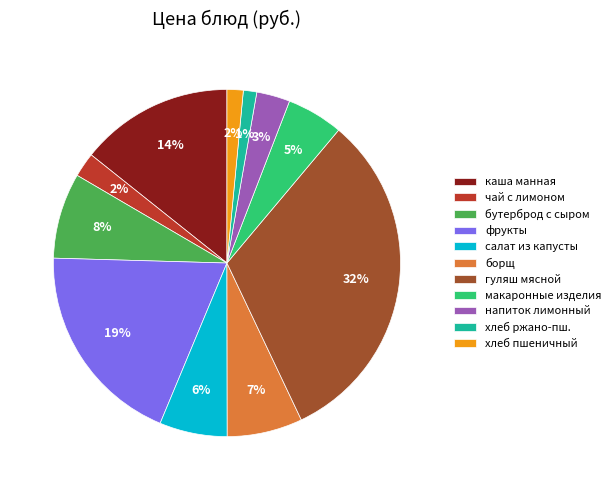

To the nearest percent, what portion does салат из капусты represent?

6%